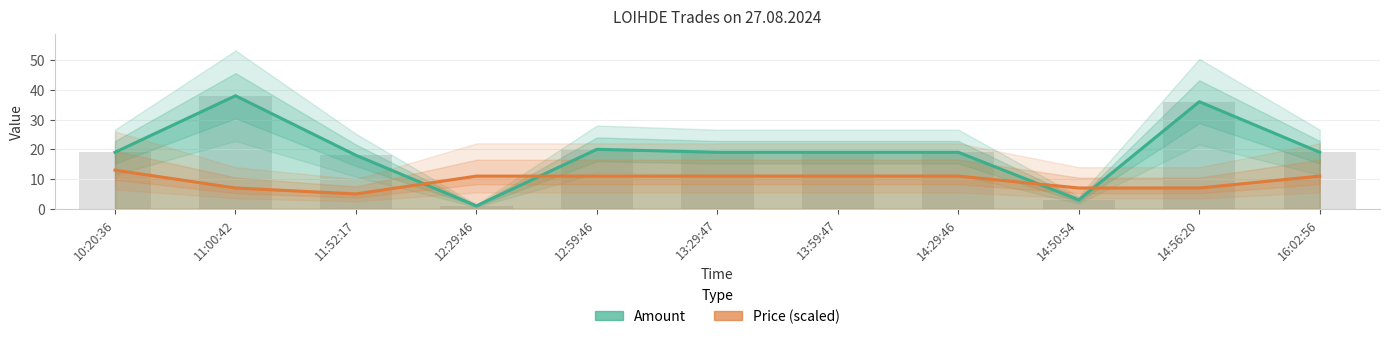

What is the value of the Price (scaled) bar at the 6th from the left?

11.0